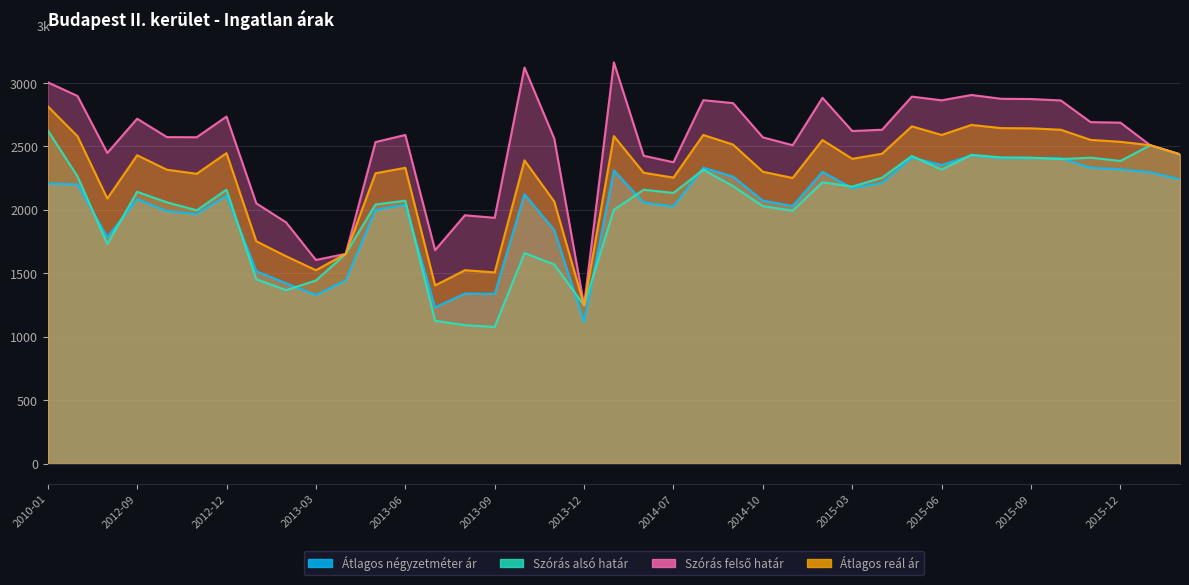

What is the label of the 27th point from the left?

2014-12